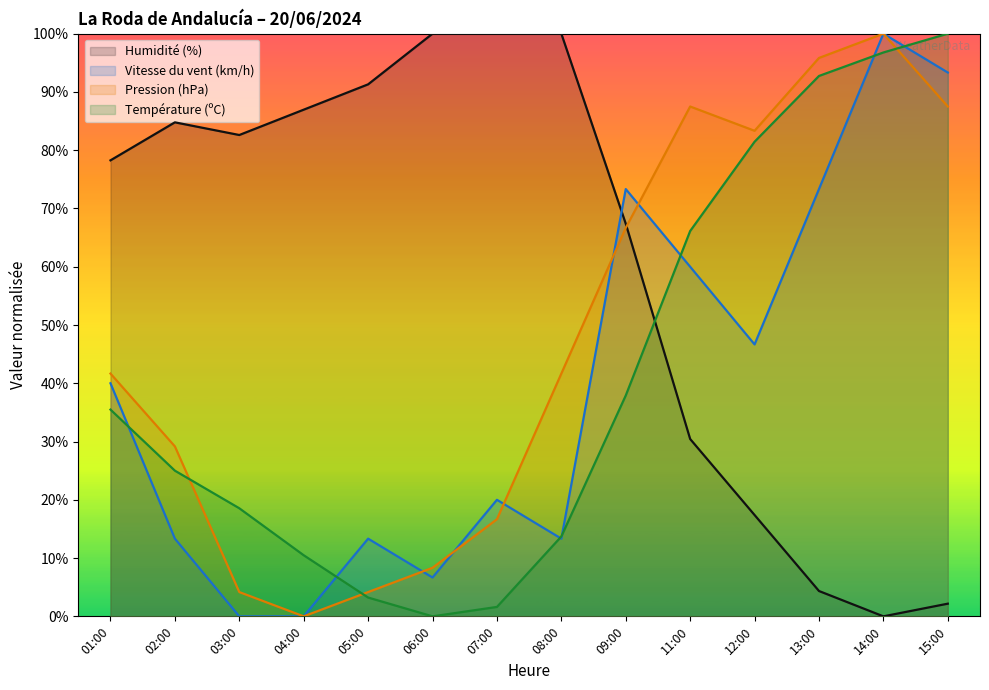

How many series are shown in this chart?

4